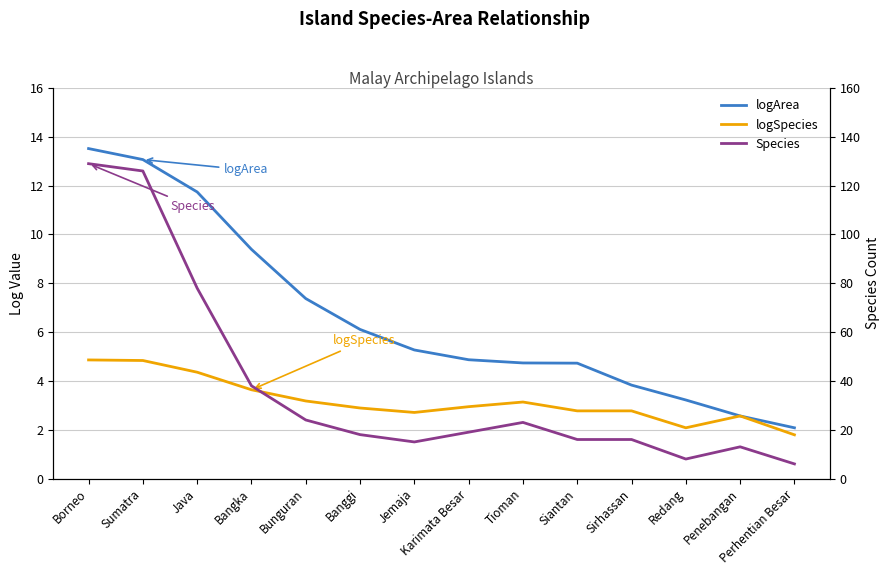

What is the average value of the logSpecies series?

3.2